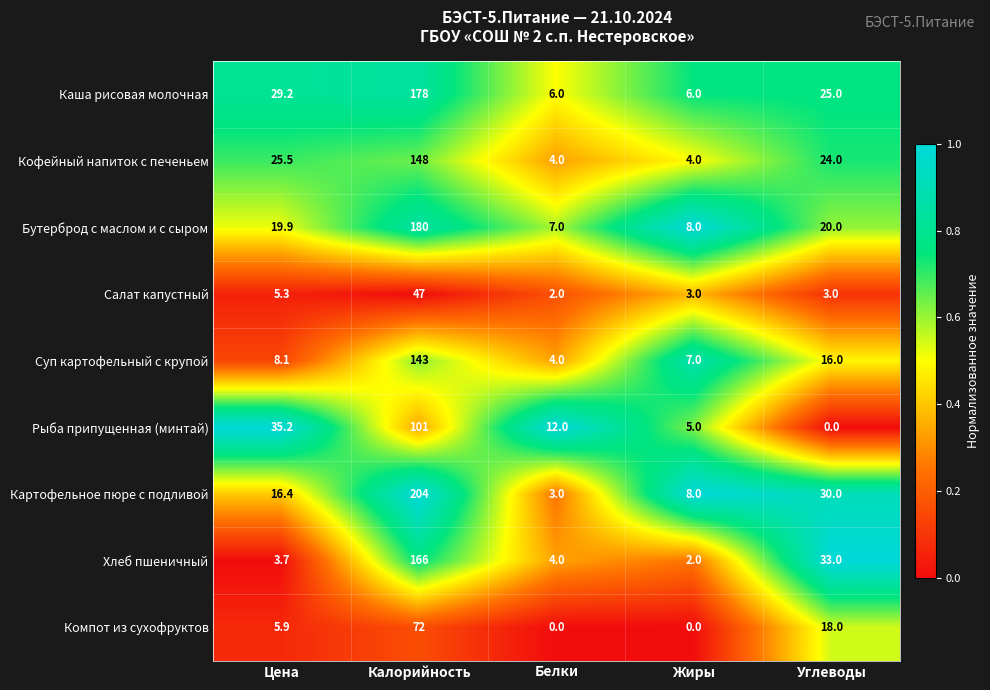

Is it true that Рыба припущенная (минтай) equals 19.1 at Белки?

False